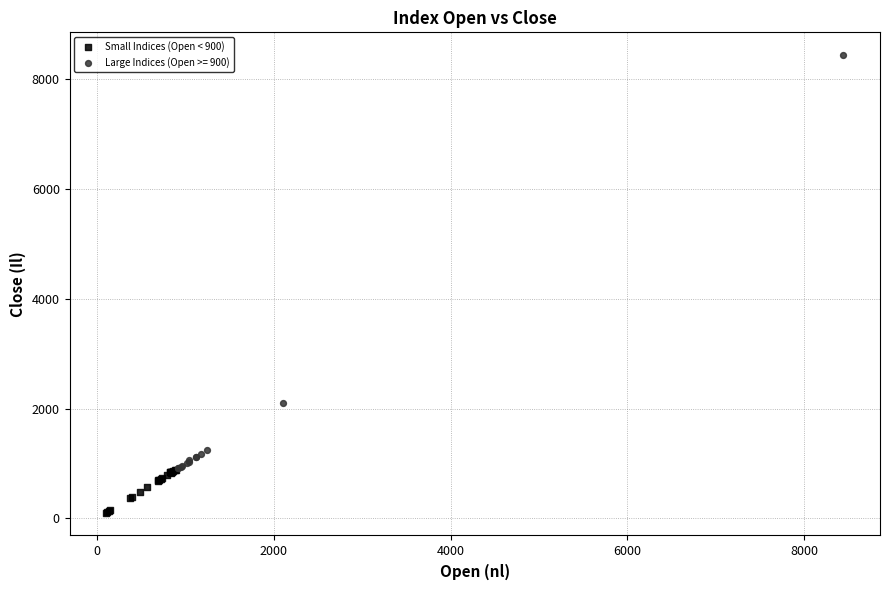

Which series reaches the maximum Y coordinate?

Large Indices (Open >= 900)